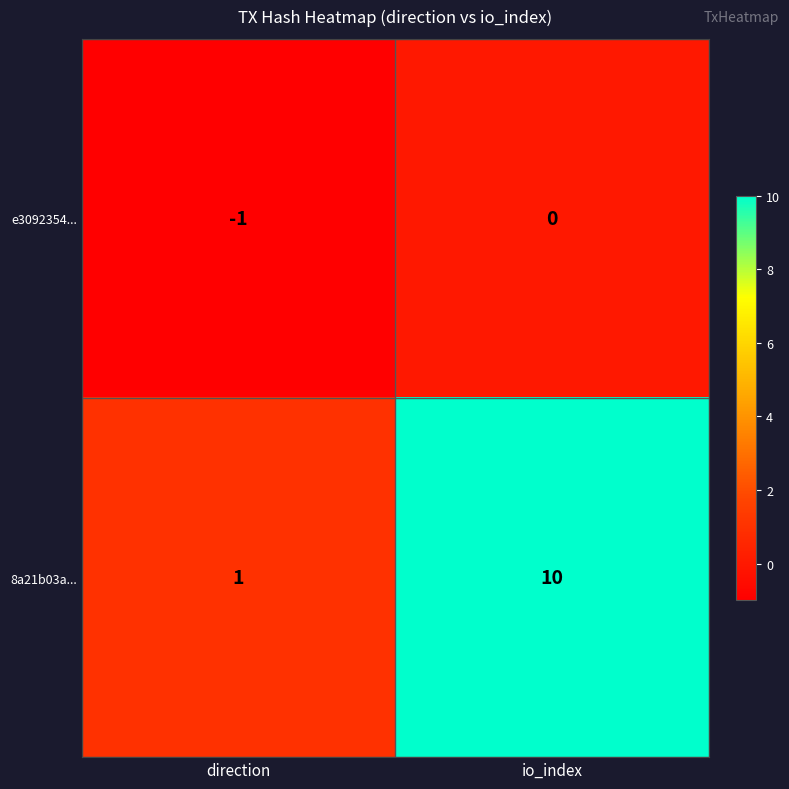

The value of 8a21b03a... at direction is 2. True or false?

False